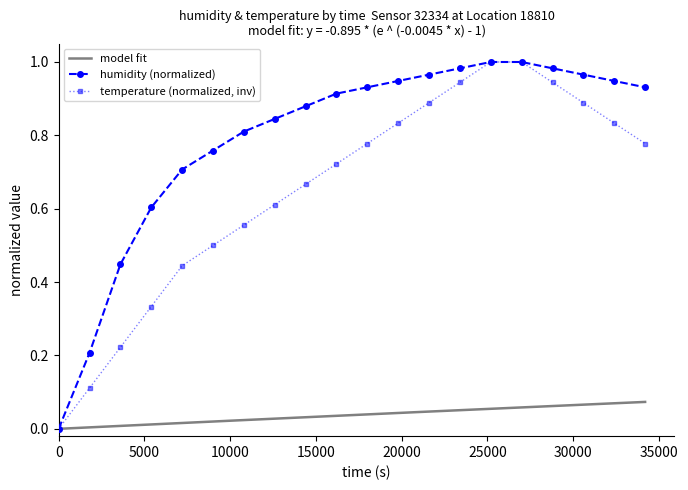

What is the difference between the second highest and minimum values in the temperature series?

1.0